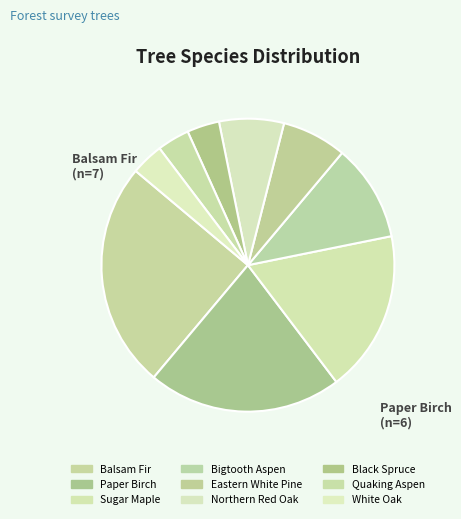

Does Balsam Fir represent more than half of the total?

No